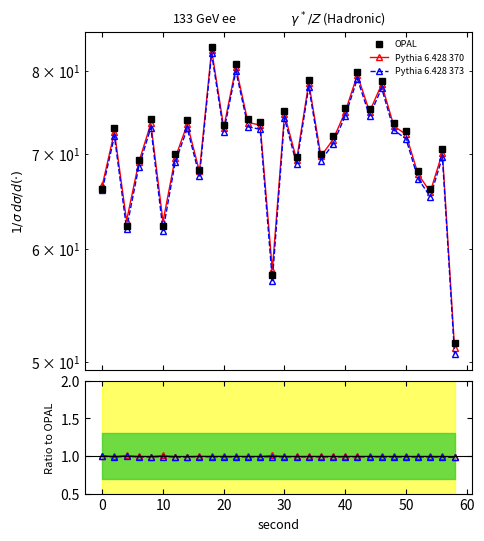

What is the difference between the maximum and minimum values in the OPAL series?

31.6